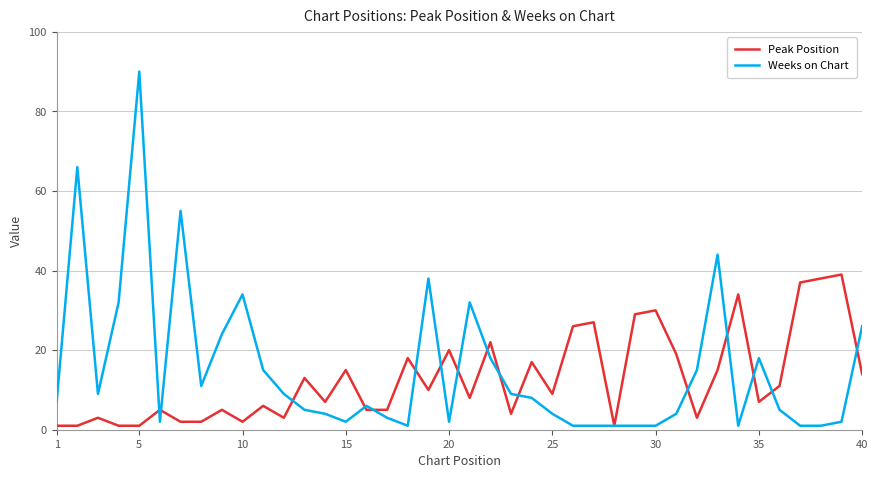

What is the average value of the Peak Position series?

13